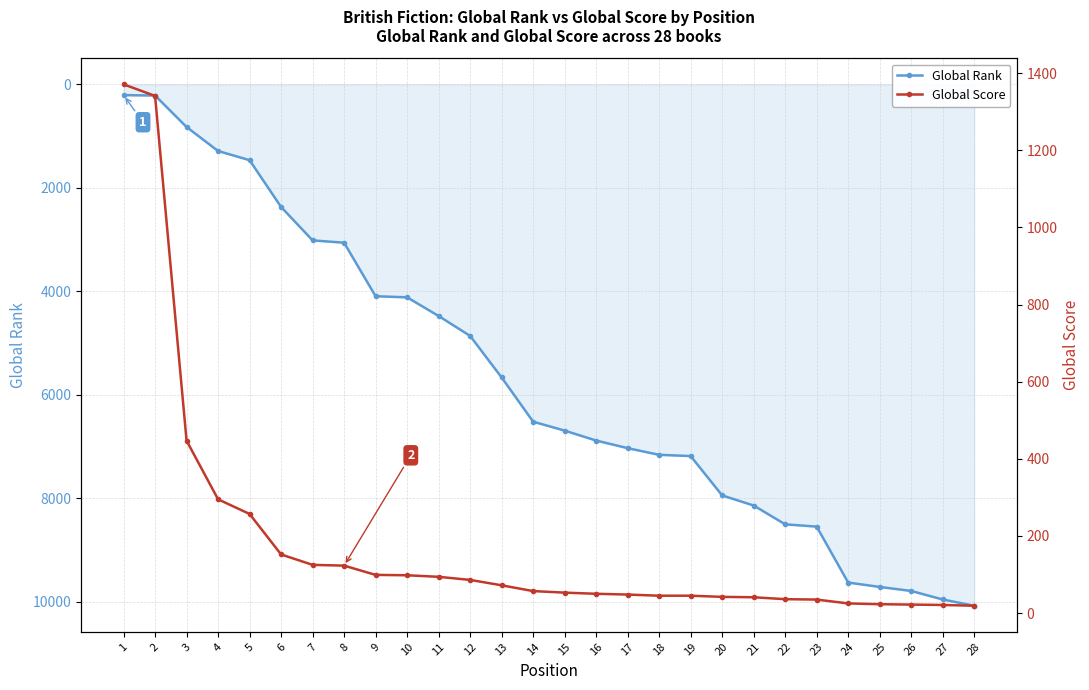

What is the maximum value shown in the chart?

10081